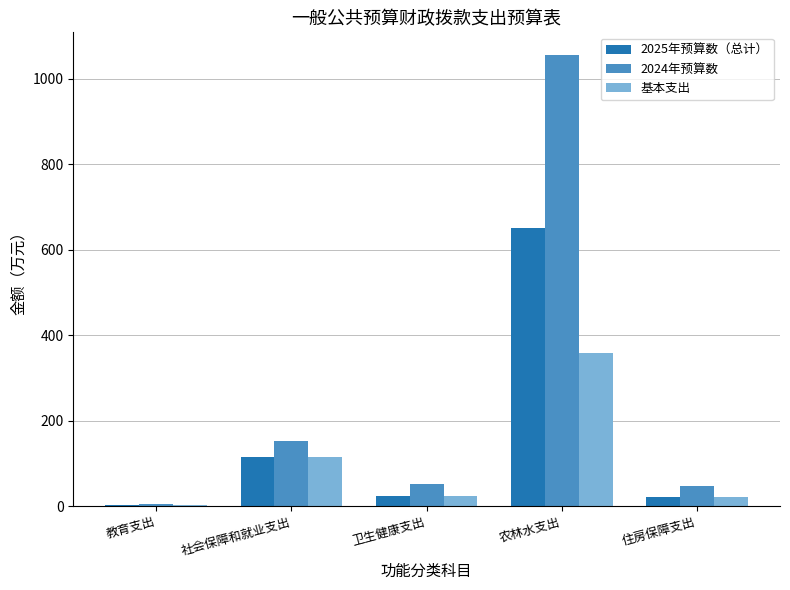

What is the total value across all series at 农林水支出?

2066.2